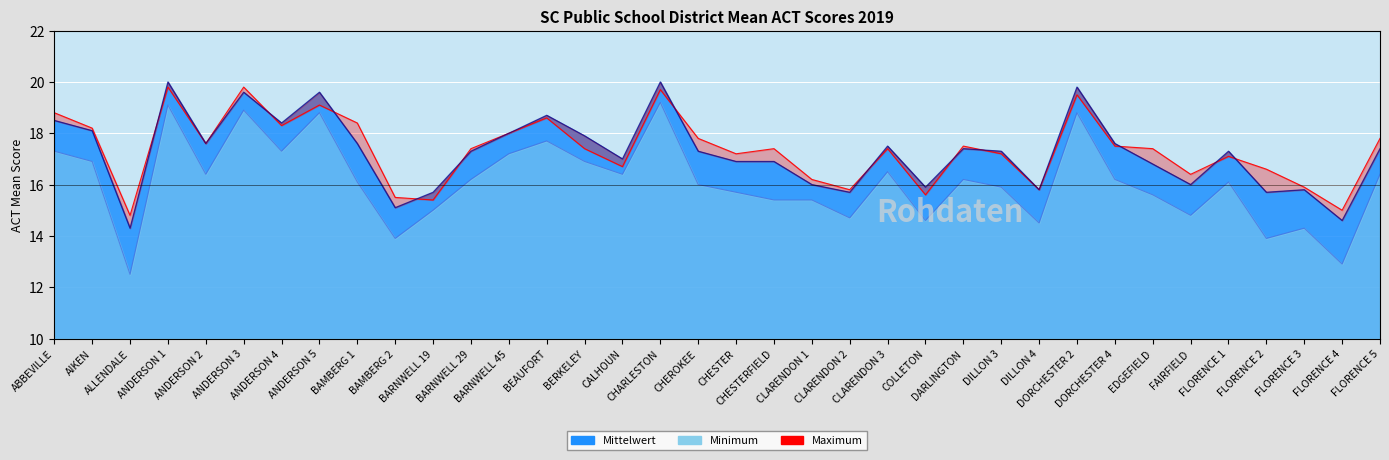

What is the spread (max minus min) of values at DORCHESTER 4?

1.4